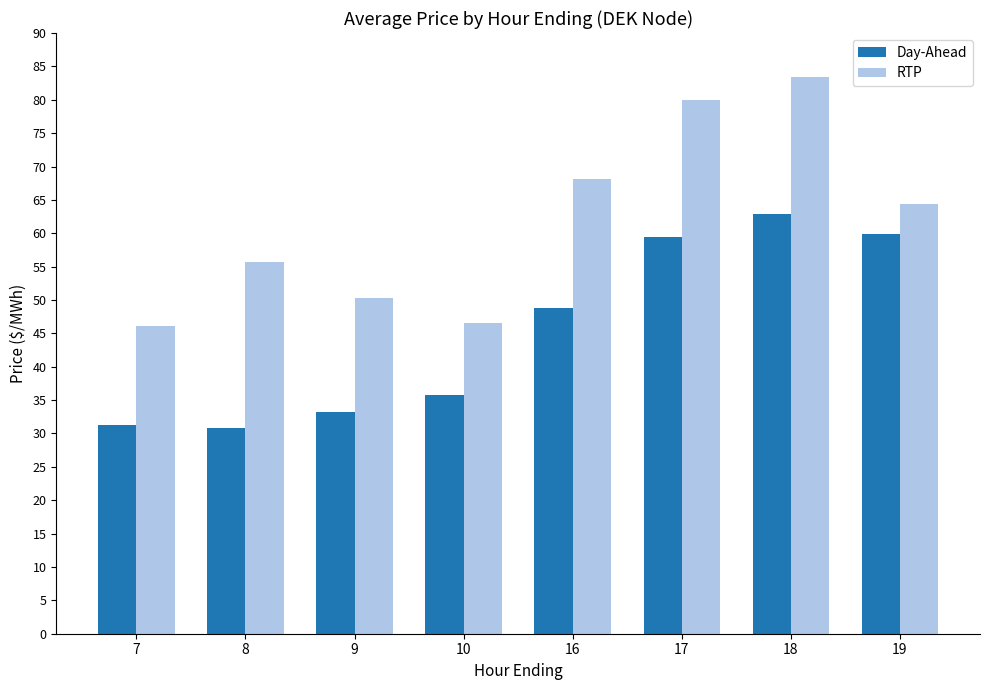

What is the approximate value of Day-Ahead at 9?

33.2